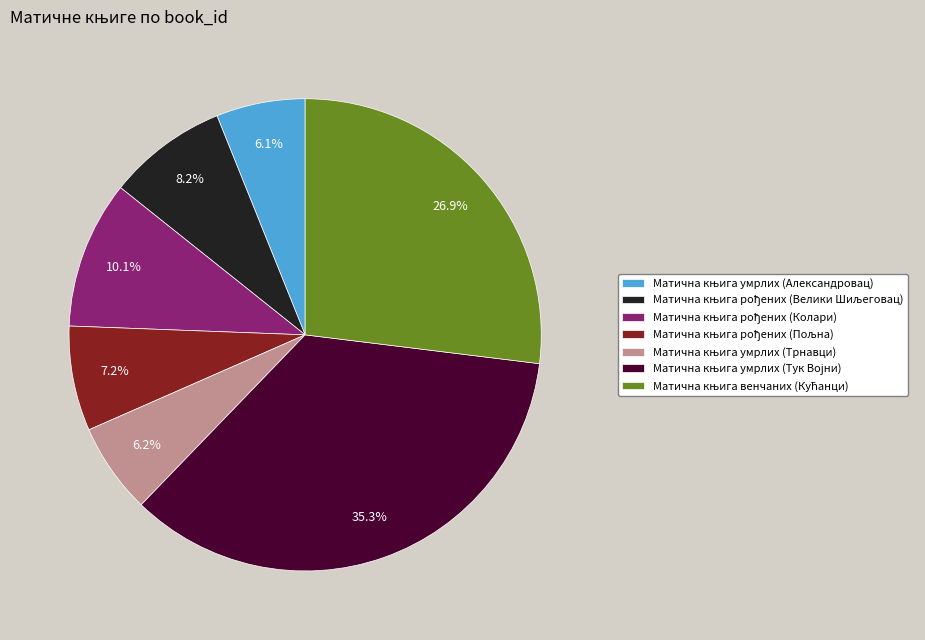

Does any single category account for the majority?

No